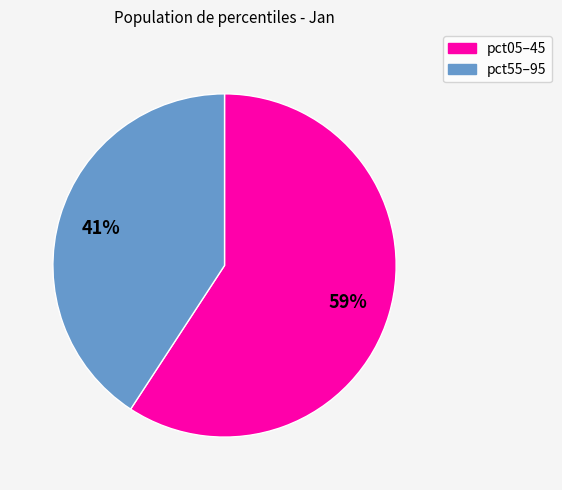

To the nearest percent, what is the average slice percentage?

50%